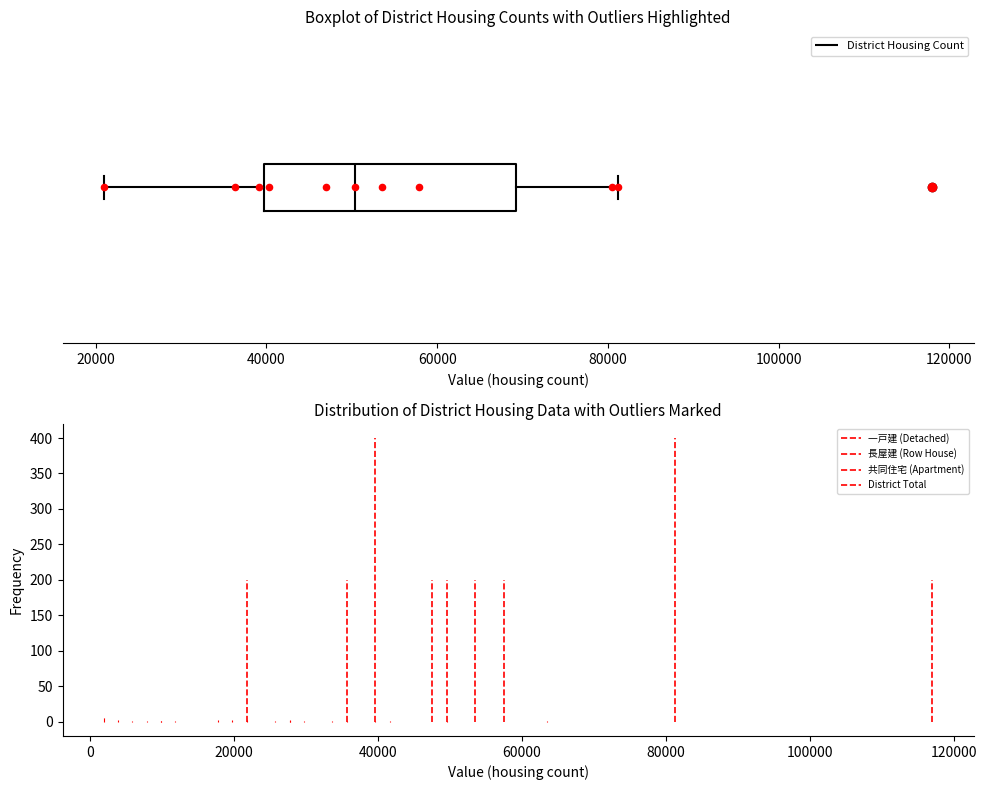

Read this box plot against the x-axis: the position of the median line, the range covered by the box, and the ends of both whiskers. The values are not printed on the chart, so give them approximately, as read against the axis.

median 50000, box 40000 to 70000, whiskers 20000 to 82000